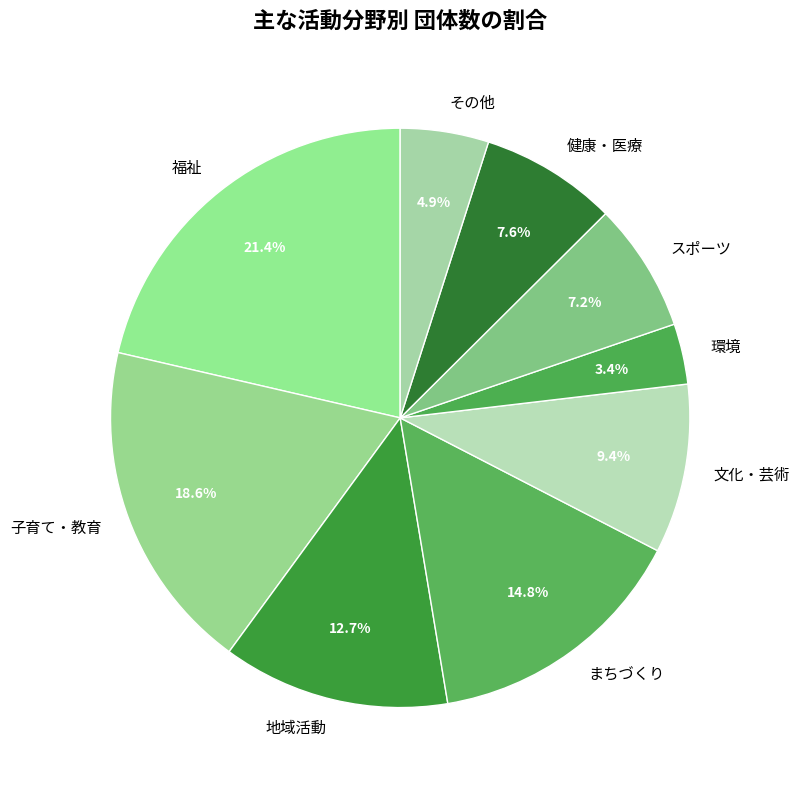

What is the ratio of the value at まちづくり to the value at 環境?

4.4